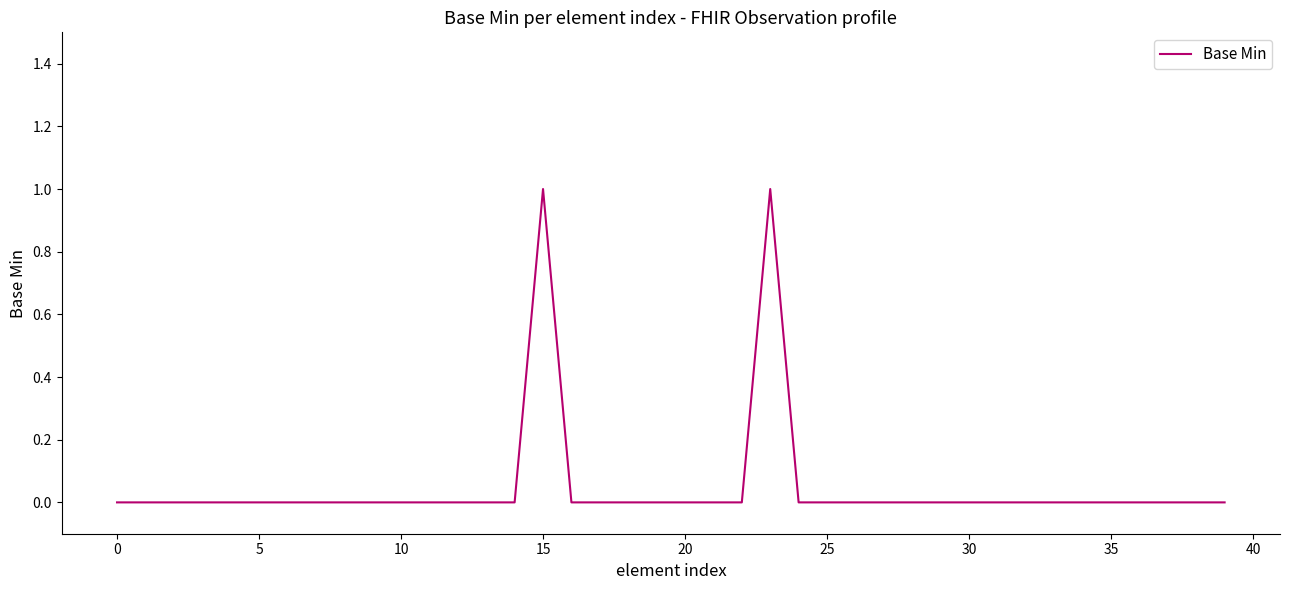

The value at 30 is 0. True or false?

True